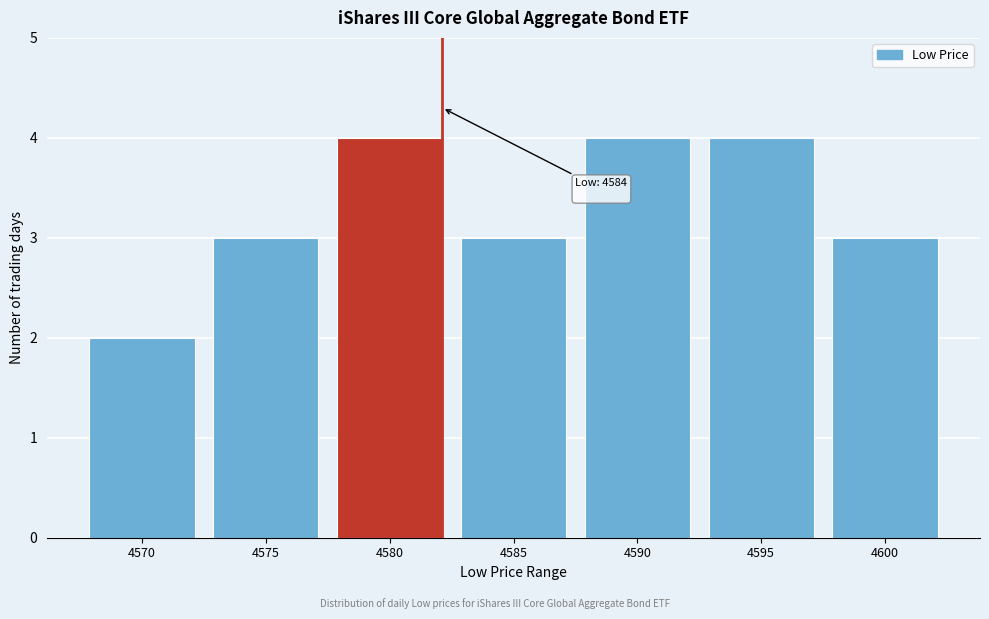

Reading right to left, list all the values displayed in this chart.

3	4	4	3	4	3	2